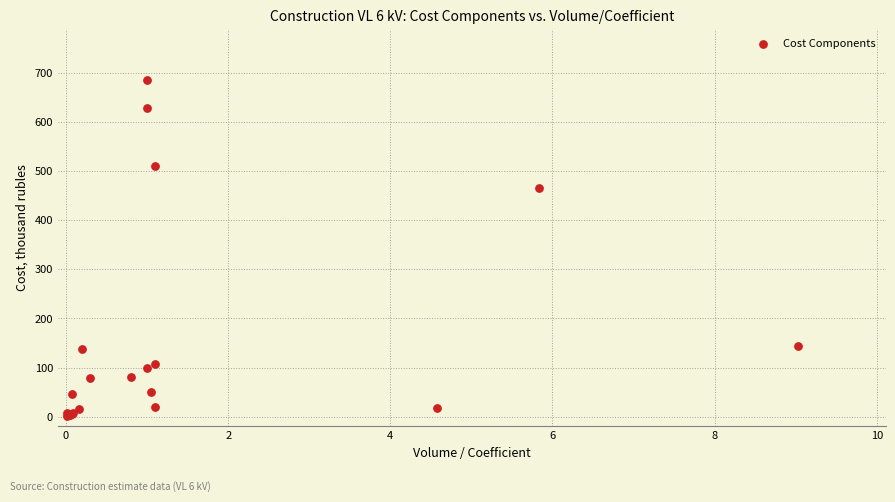

What Y value in the scatter plot is closest to 343?

465.2